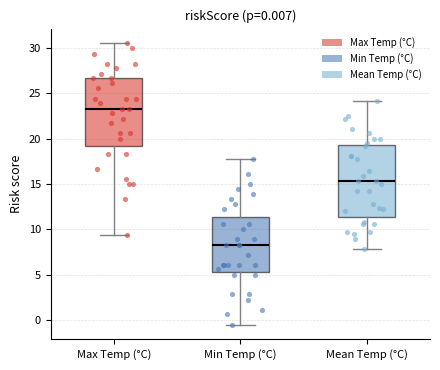

Which box has the lowest median line?

Min Temp (°C)